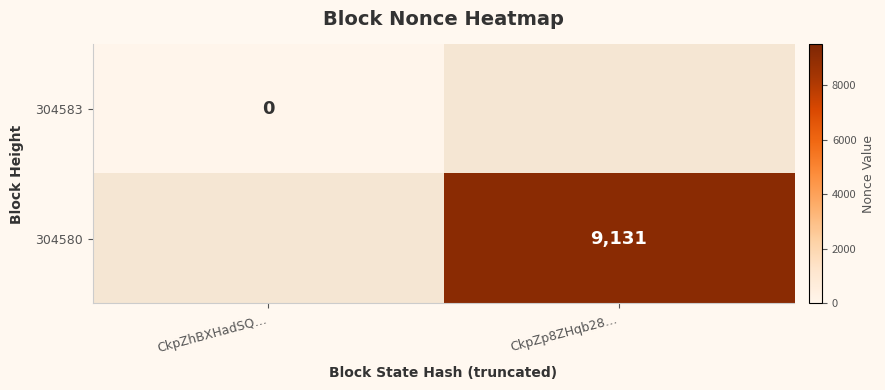

The 304580 series shows 16102 at CkpZp8ZHqb28…. True or false?

False